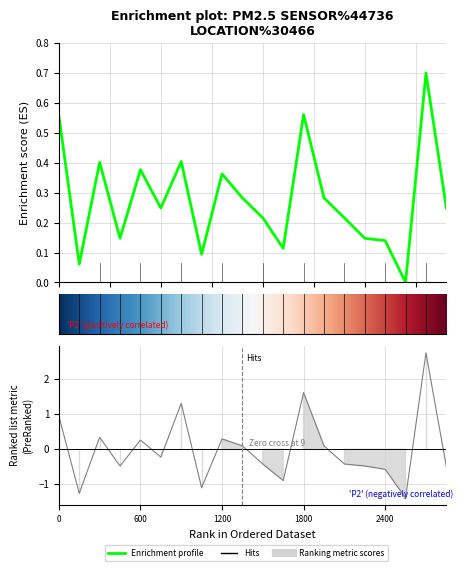

Is it true that the value at 00:56 is 0.2?

False